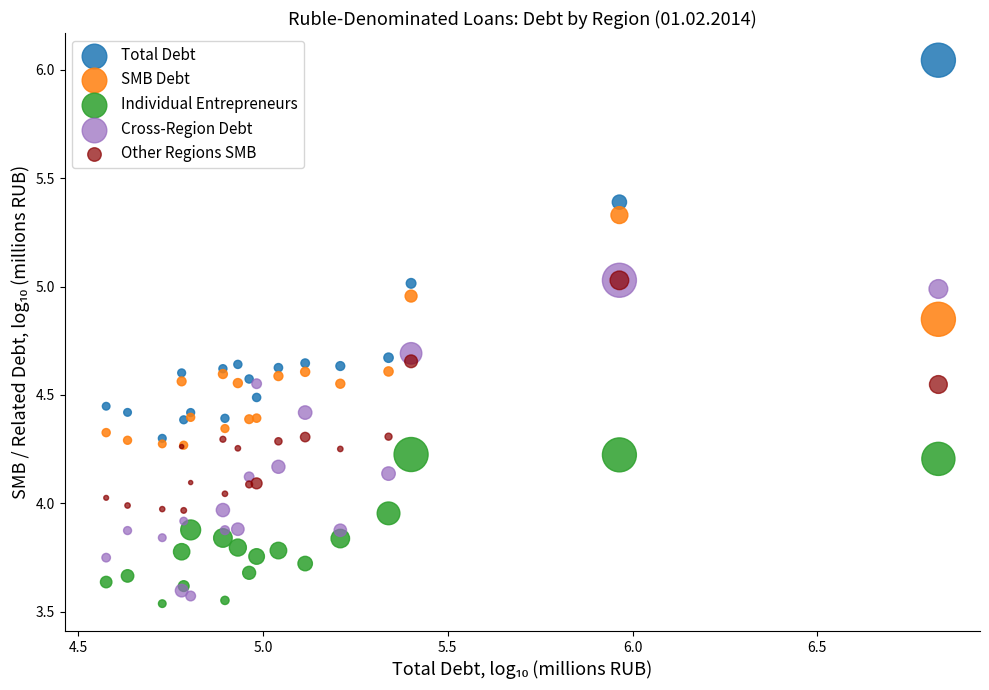

What are all the series names shown in the legend?

Total Debt, SMB Debt, Individual Entrepreneurs, Cross-Region Debt, Other Regions SMB